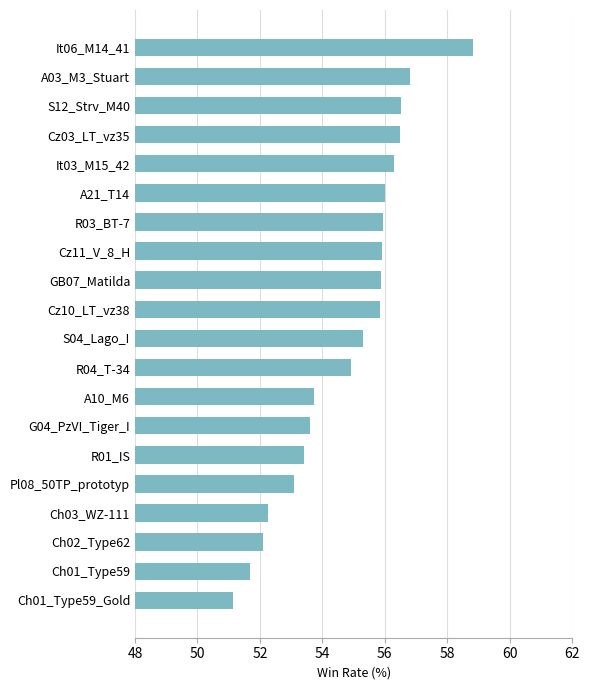

What is the greatest value displayed?

58.8